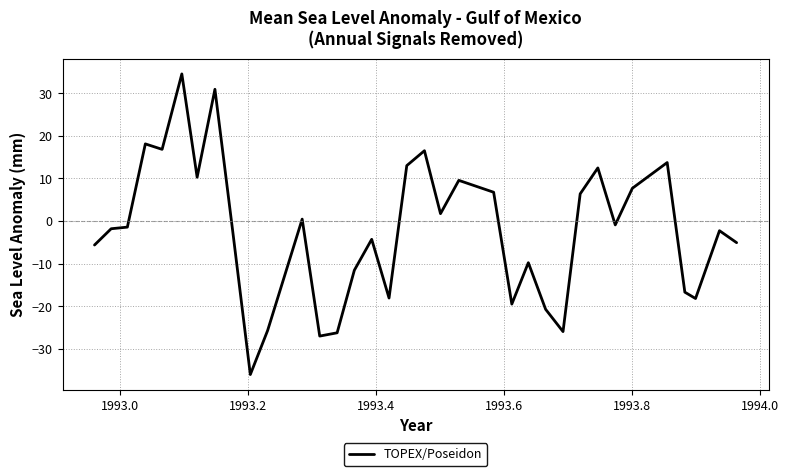

What is the difference between the maximum and minimum values?

70.6